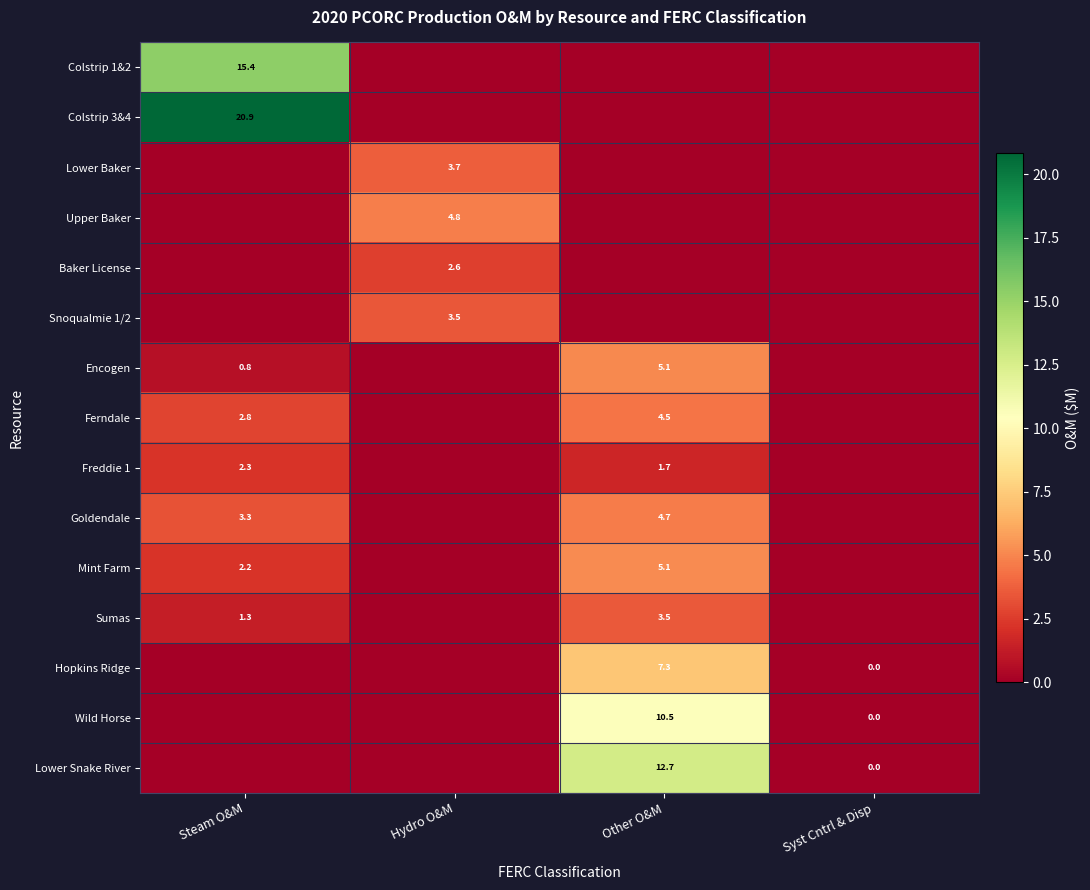

Is the value of Wild Horse at Other O&M greater than the value of Lower Snake River at Syst Cntrl & Disp?

Yes